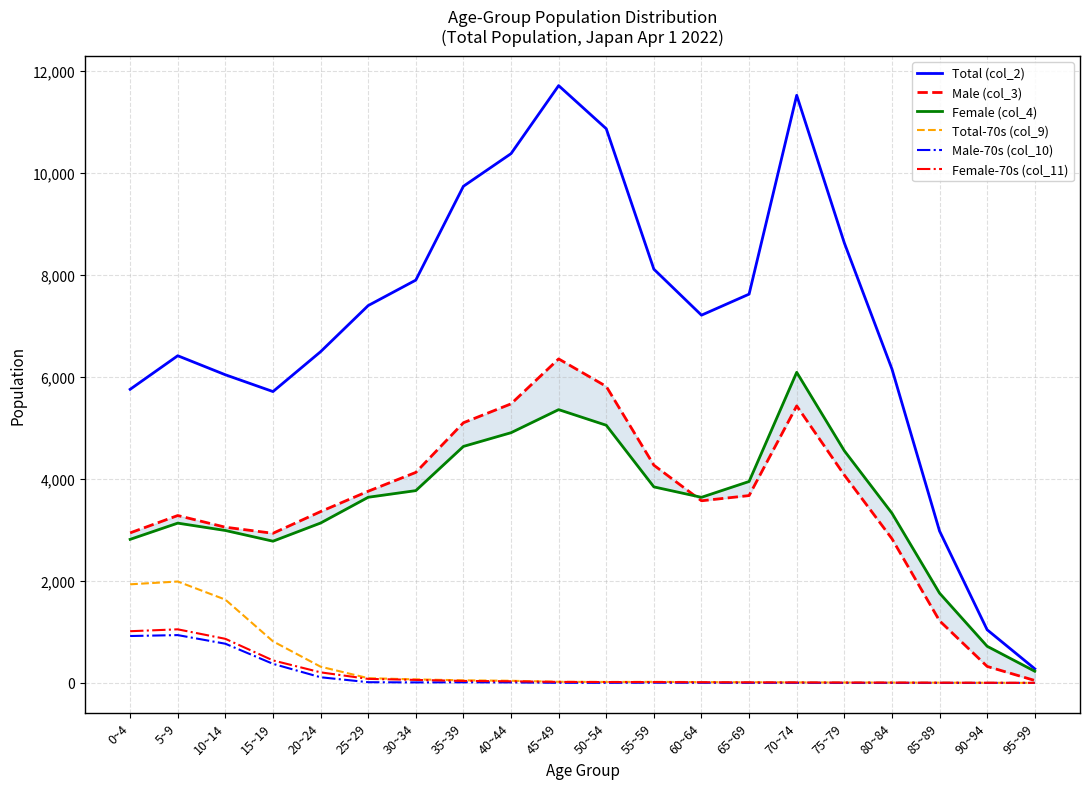

True or false: Male (col_3) and Total-70s (col_9) intersect in this chart.

False